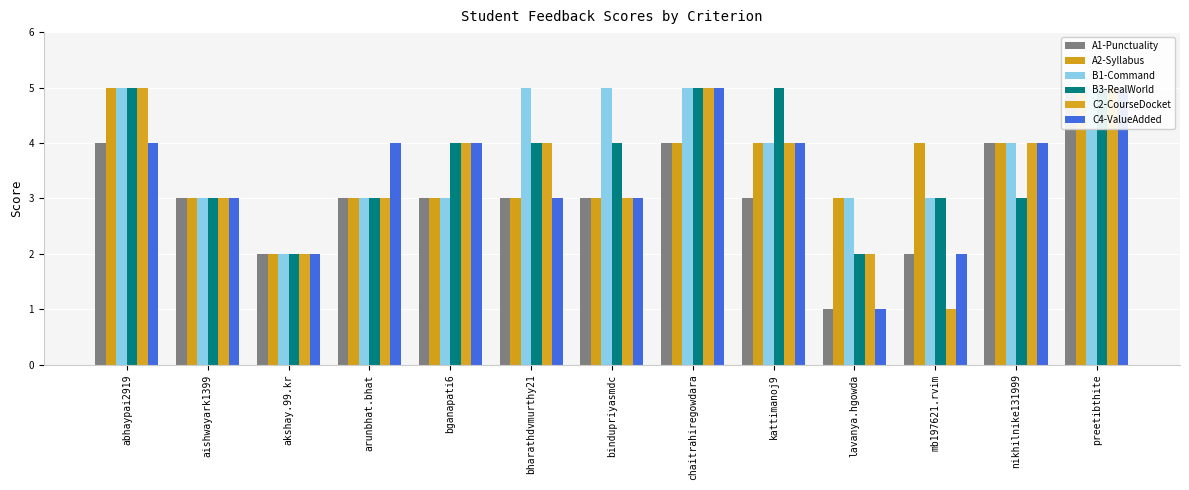

What position from the left is chaitrahiregowdara?

8